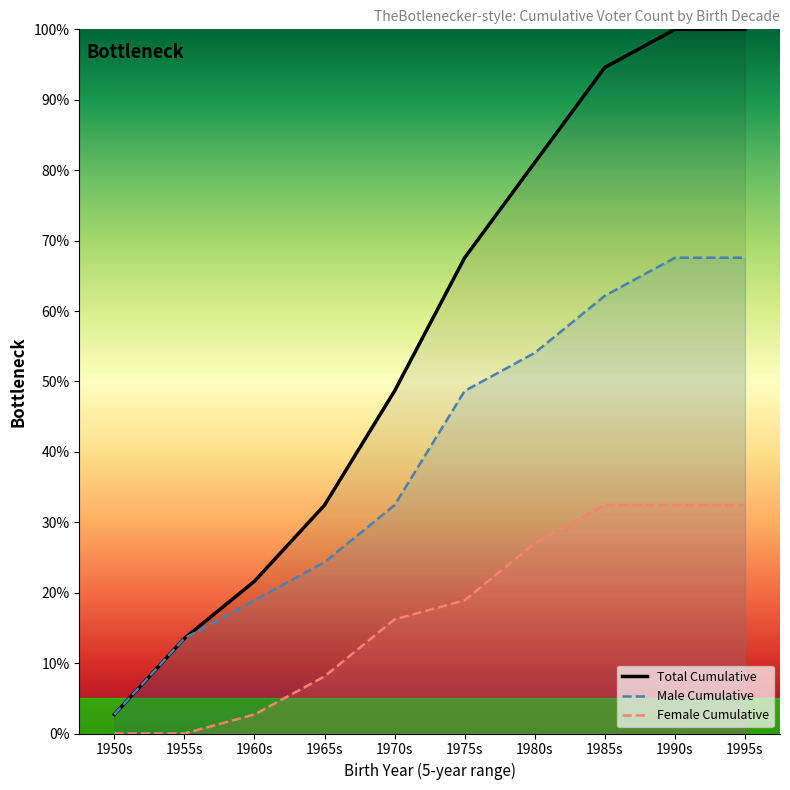

True or false: Male Cumulative and Female Cumulative cross at least once.

False